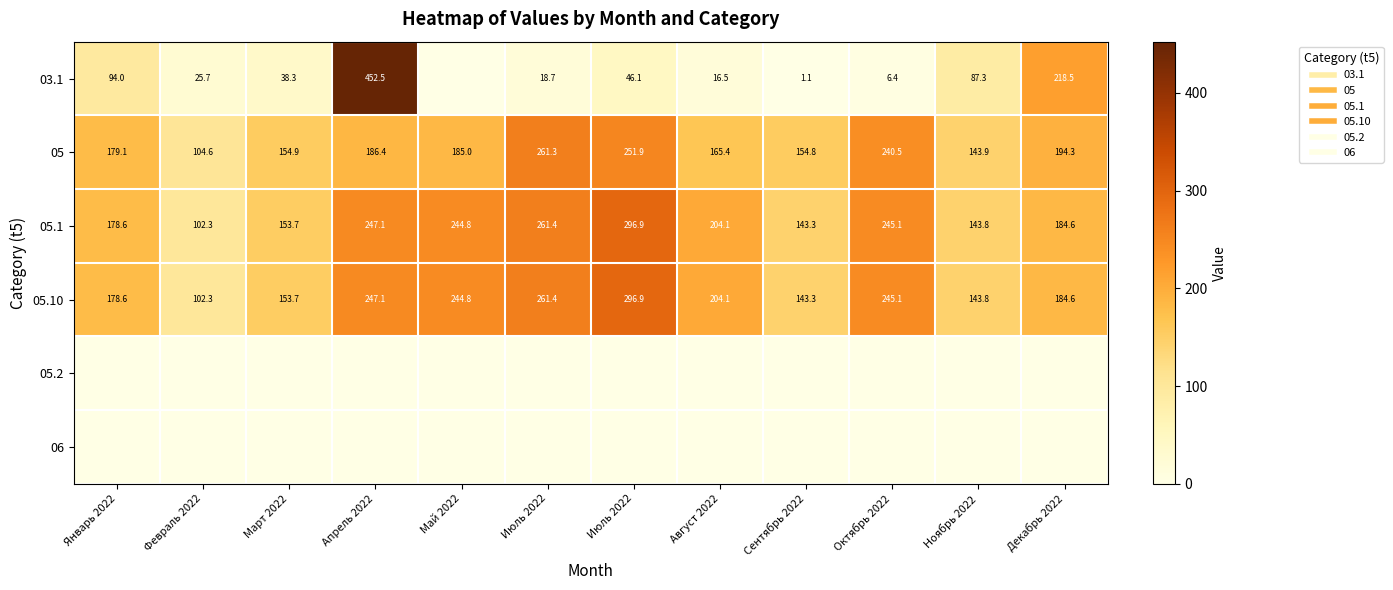

How many categories are shown in the chart?

12